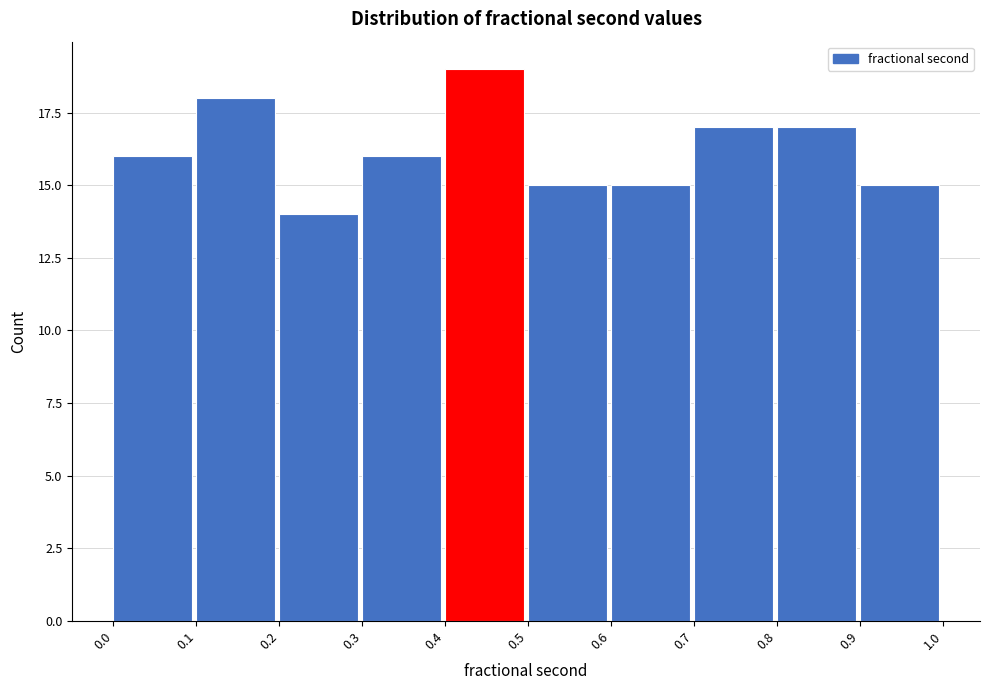

Which range on the x-axis has the tallest bar?

0.4 to 0.5